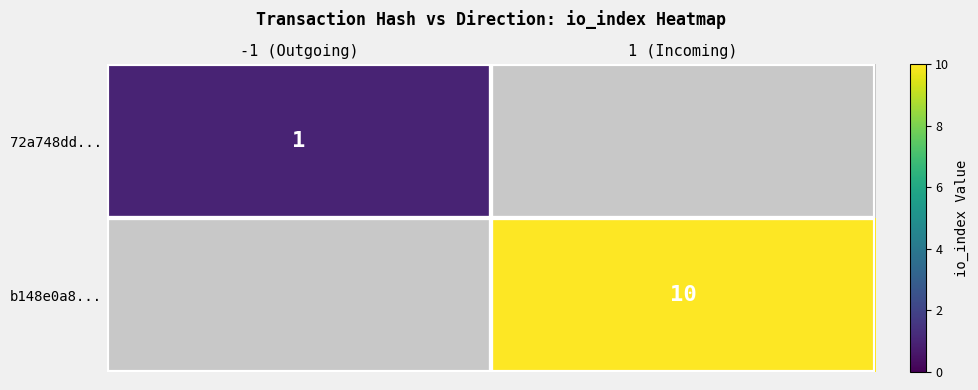

The 72a748dd... series shows 1 at -1 (Outgoing). True or false?

True